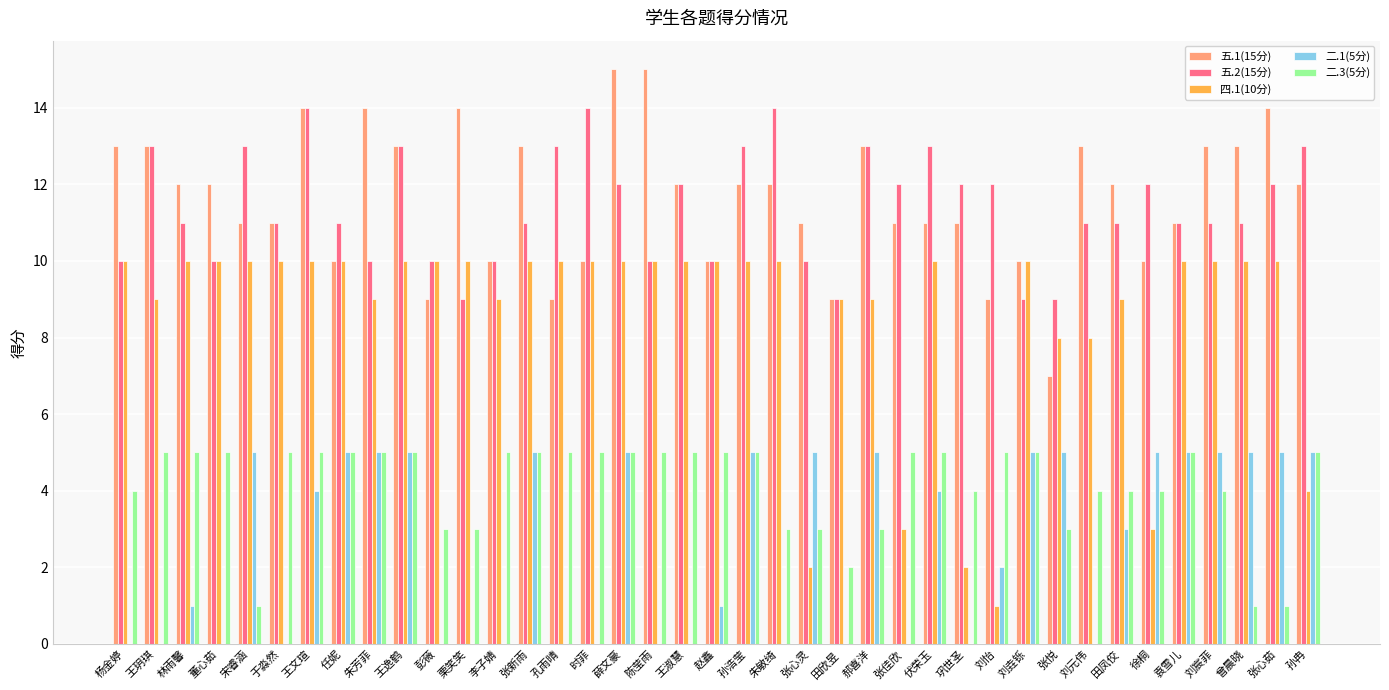

Between 王玥琪 and 任妮, which series saw the biggest shift?

二.1(5分)